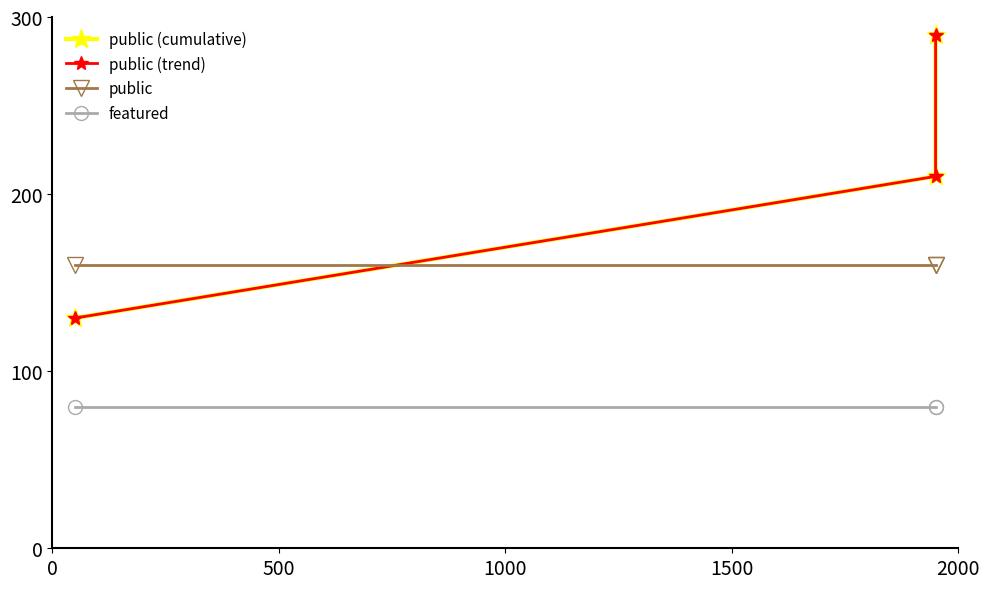

Rank the series by their maximum value, from lowest to highest.

featured, public, public (cumulative), public (trend)